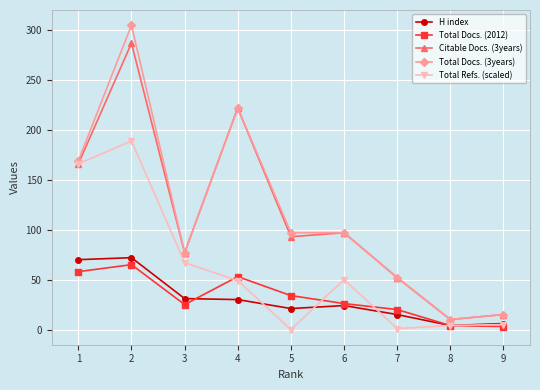

What is the greatest value displayed?

305